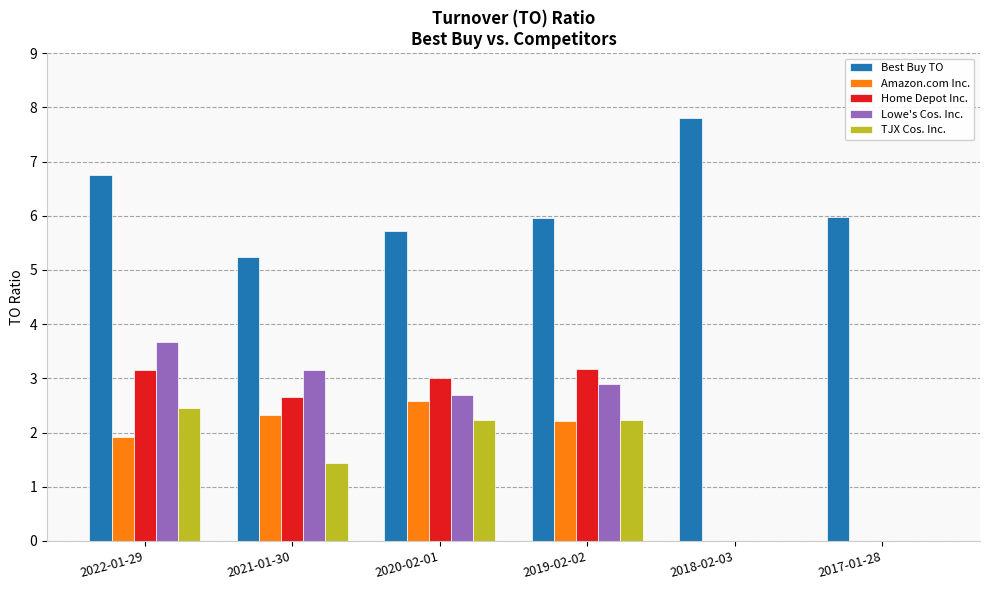

What is the maximum value for Lowe's Cos. Inc.?

3.7